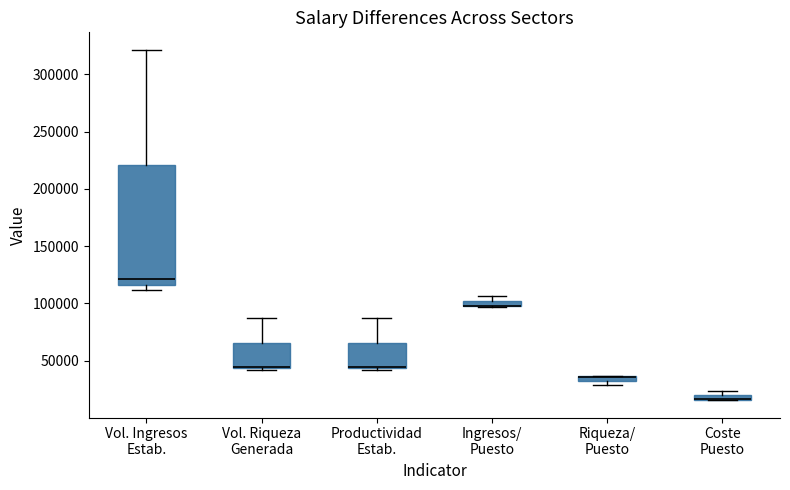

Which box is the tallest, from its lower edge to its upper edge?

Vol. Ingresos Estab.